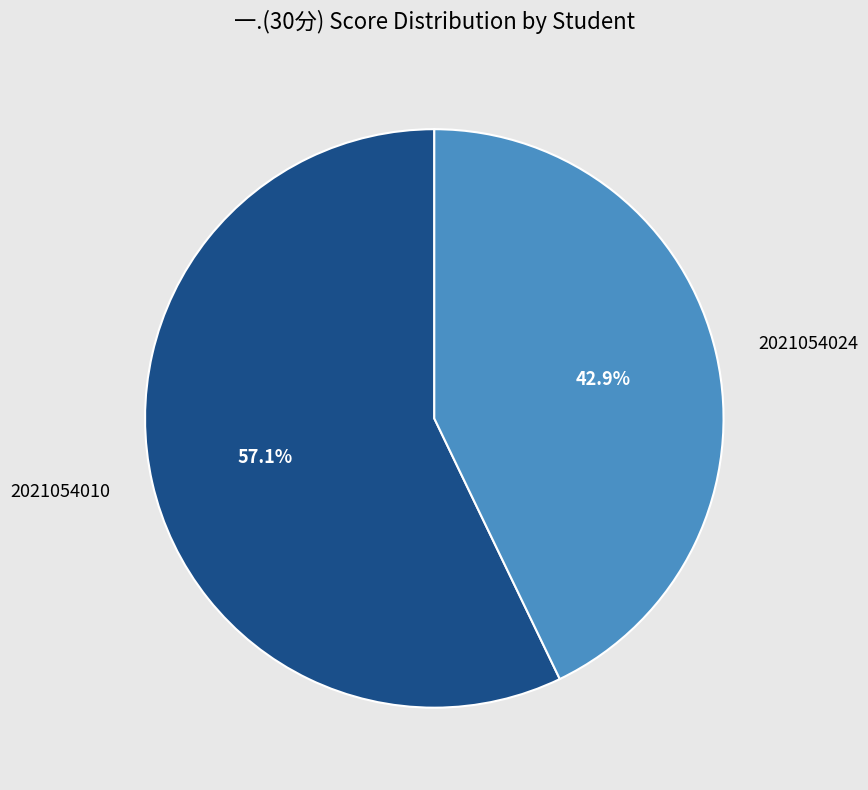

Between 2021054024 and 2021054010, which is larger?

2021054010